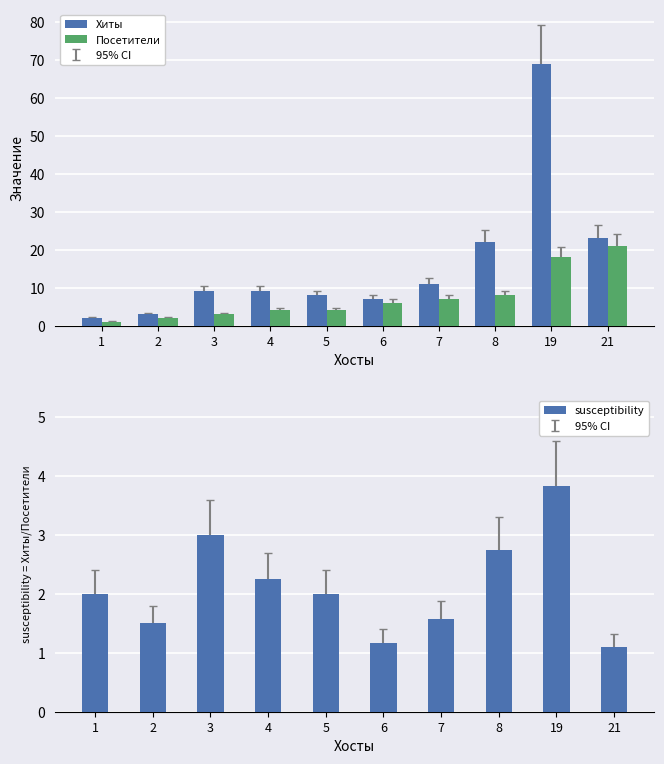

The susceptibility series shows 2.0 at 5. True or false?

True